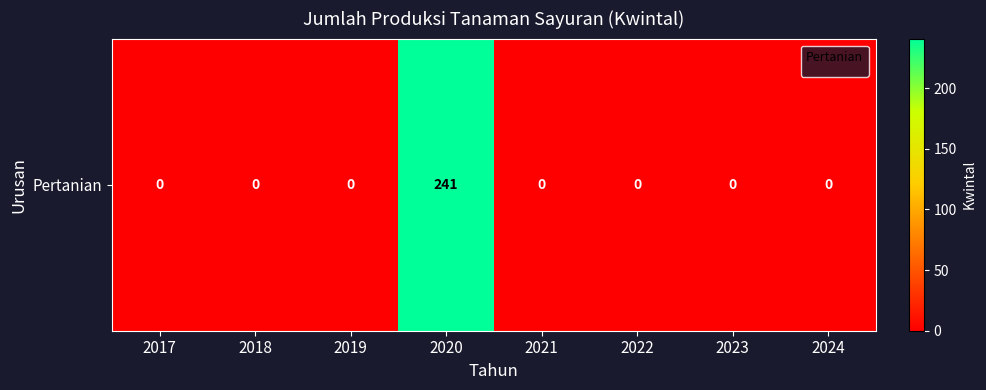

Which category has the highest value across all series?

2020